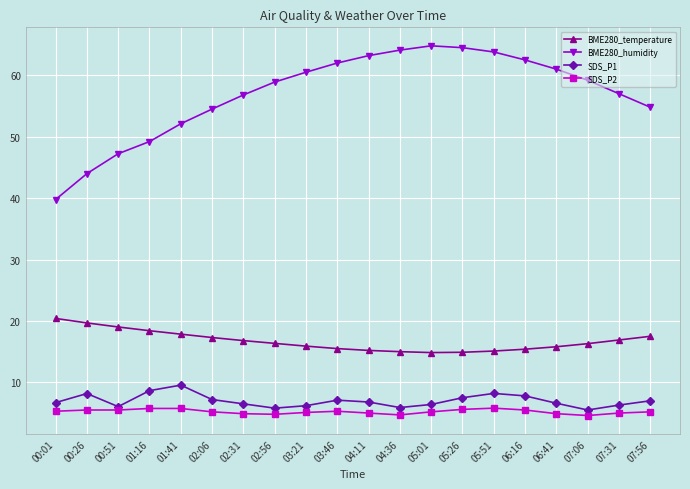

What is the maximum value shown in the chart?

64.8